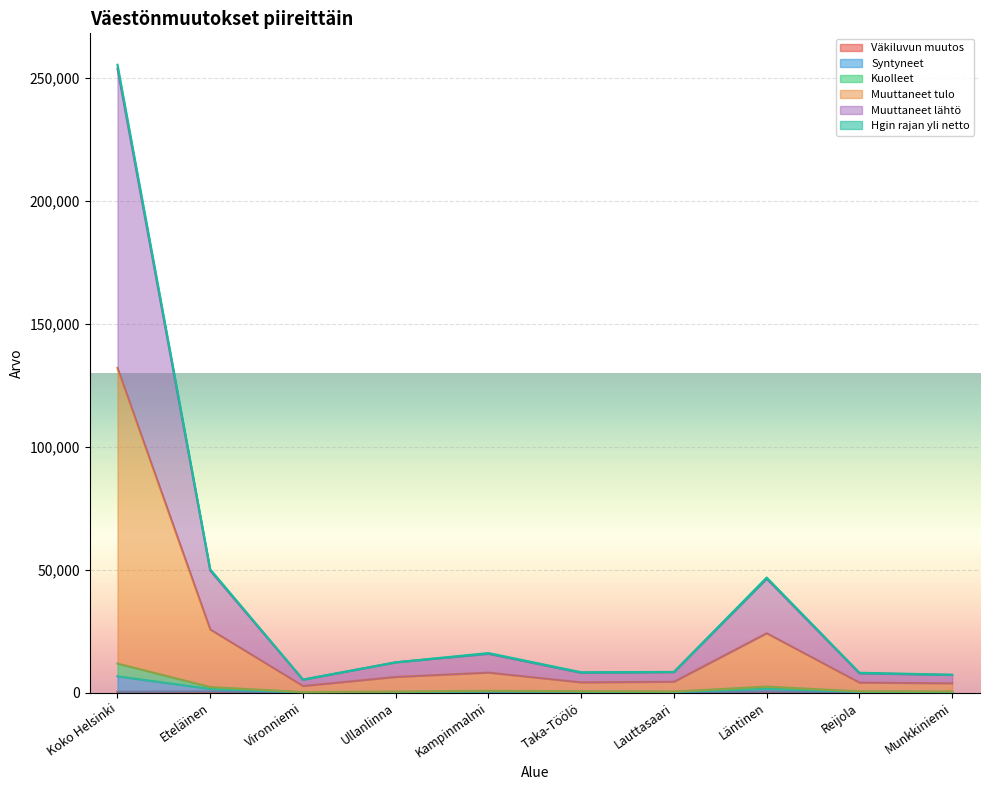

True or false: Kuolleet and Muuttaneet tulo cross at least once.

False